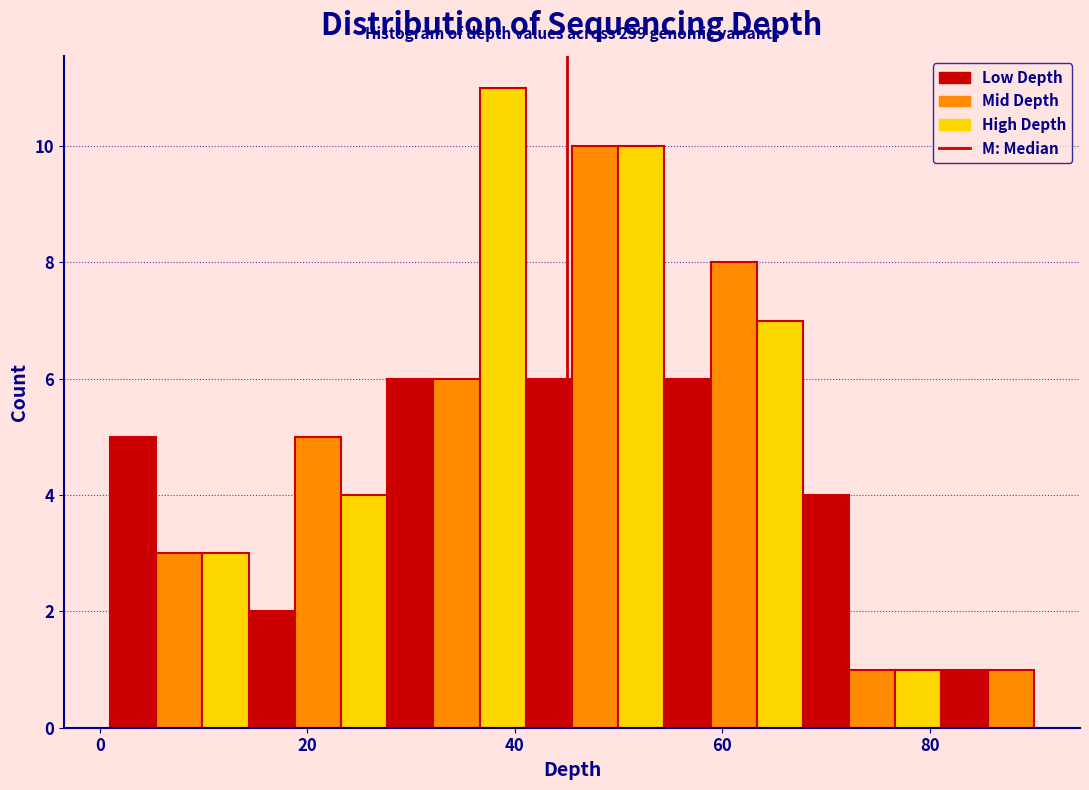

Around what value on the x-axis is the tallest bar? Give the approximate position of its centre, as read against the axis.

38